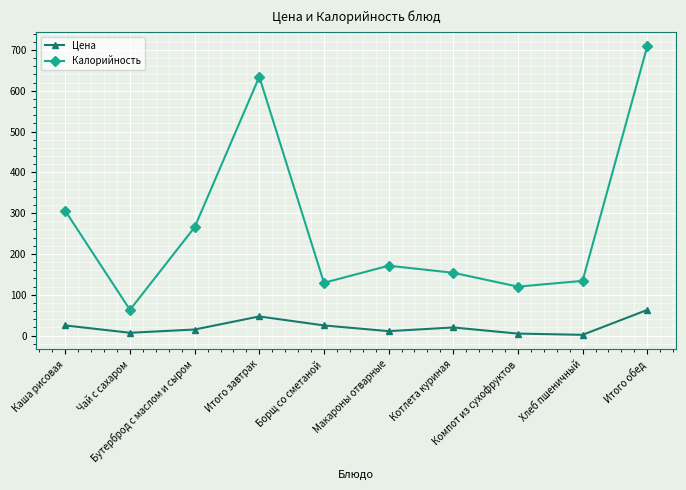

What is the sum of all Калорийность values?

2686.0